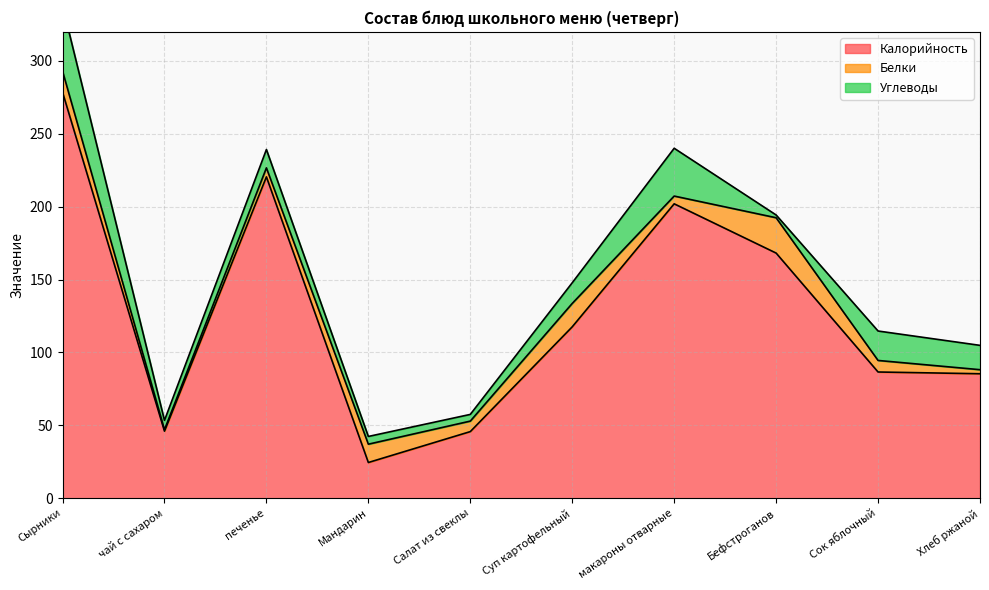

True or false: Белки and Калорийность intersect in this chart.

False